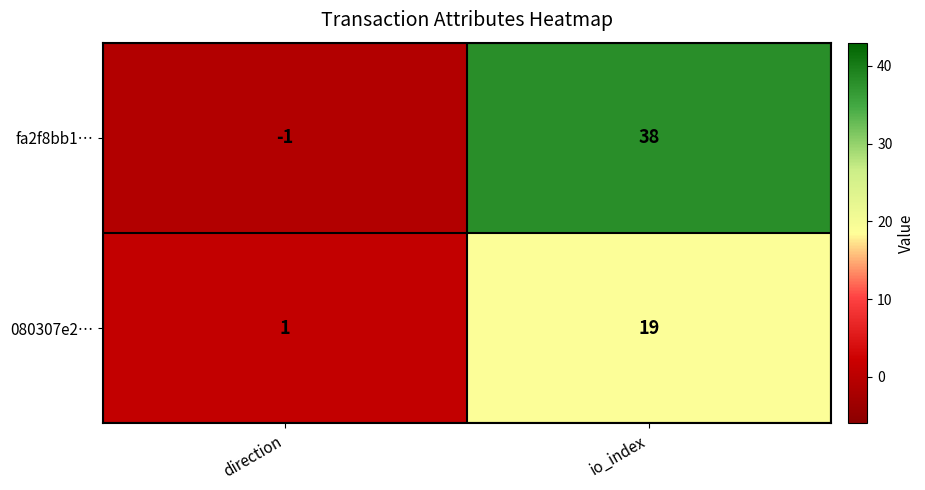

Rank the categories by 080307e2… value from lowest to highest.

direction, io_index